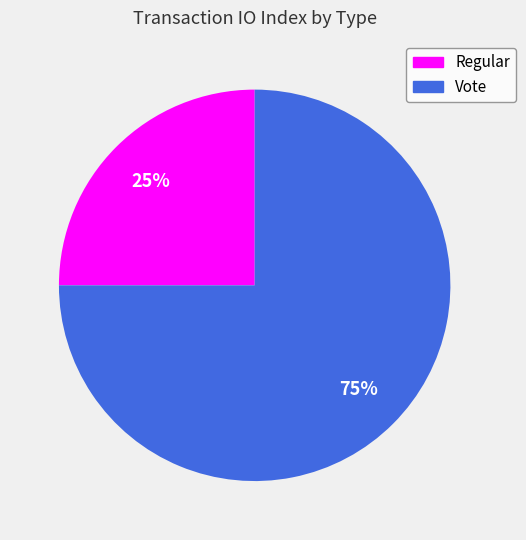

To the nearest percent, what is the difference between the Vote and Regular slice percentages?

50%